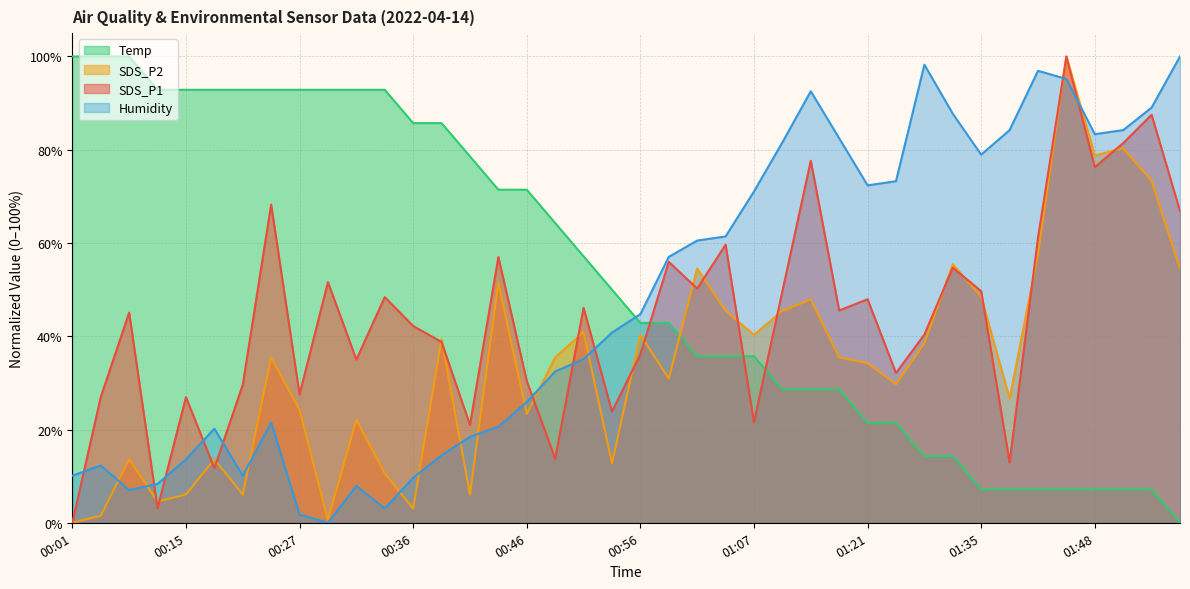

What is the label of the 28th point from the left?

01:18